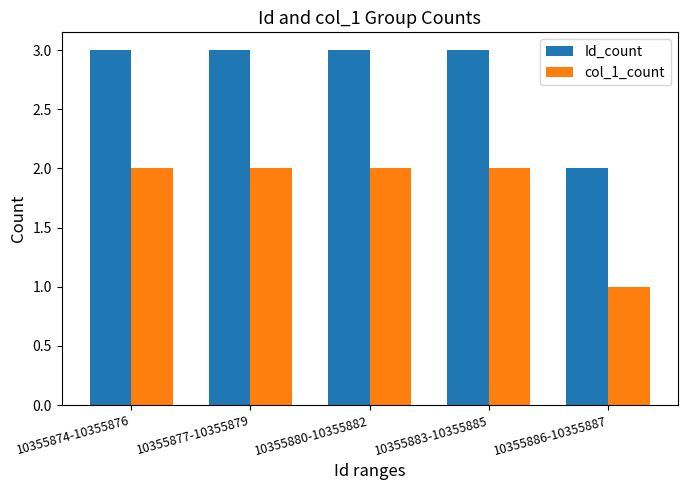

What is the label of the 5th bar from the right?

10355874-10355876